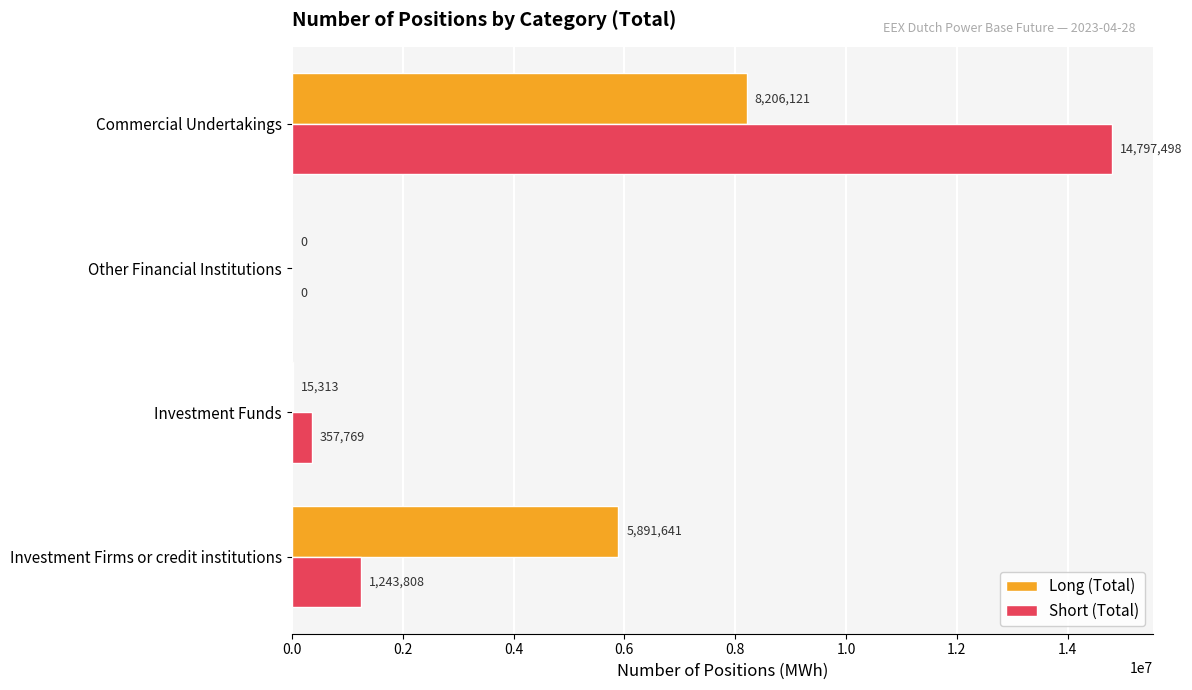

Which series has the widest spread of values?

Short (Total)